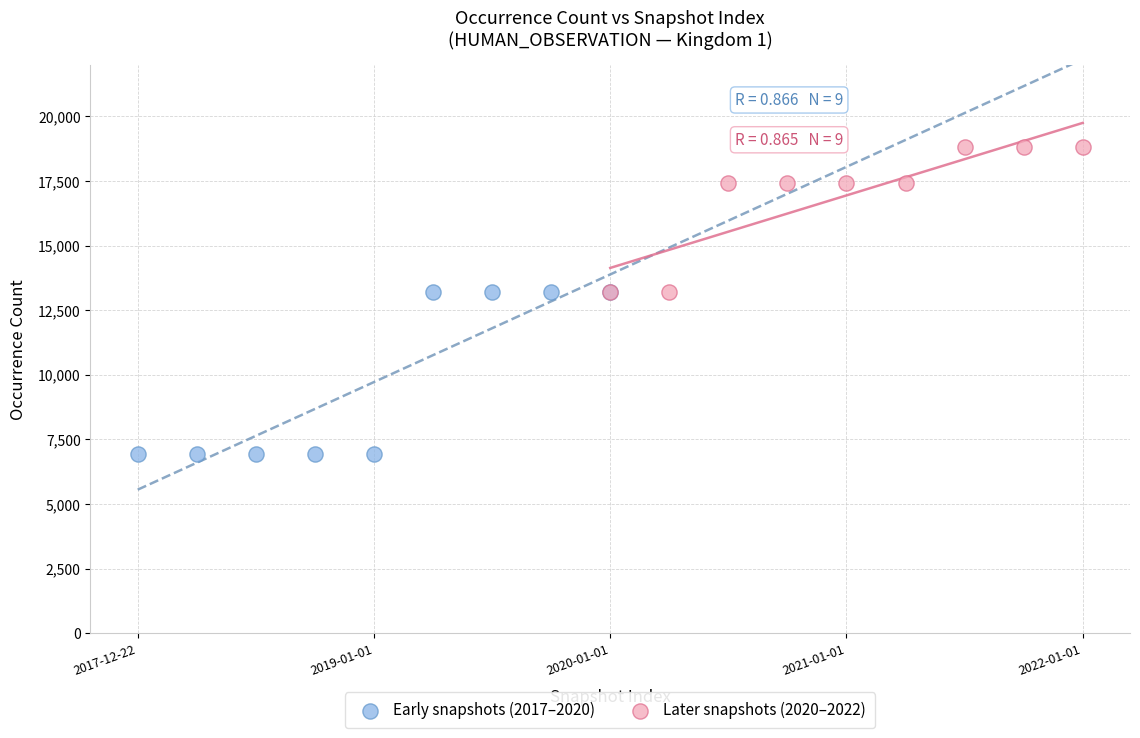

What are all the series names shown in the legend?

Early snapshots (2017–2020), Later snapshots (2020–2022)